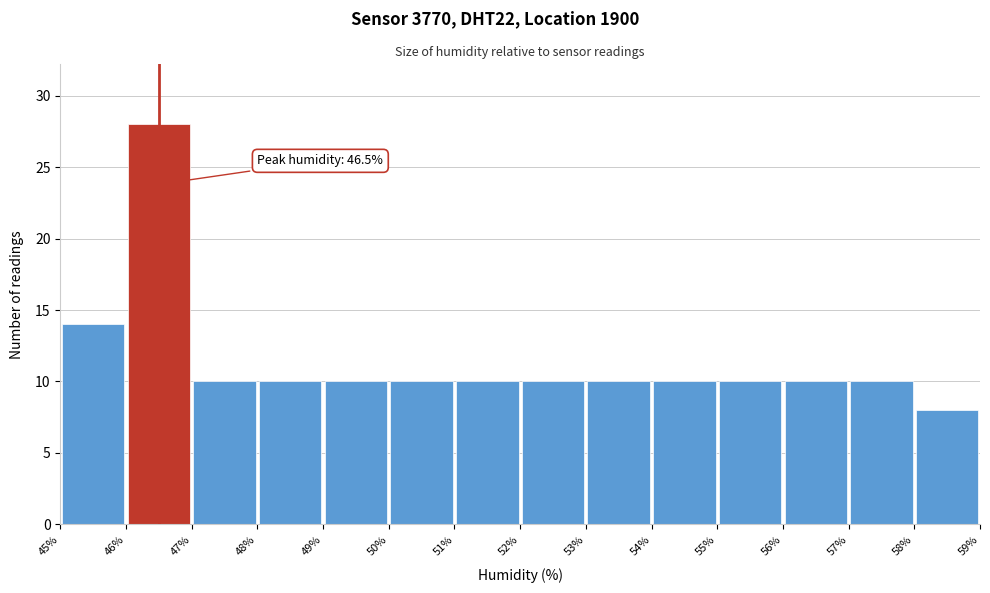

Over which range of the x-axis is the bar tallest?

46% to 47%